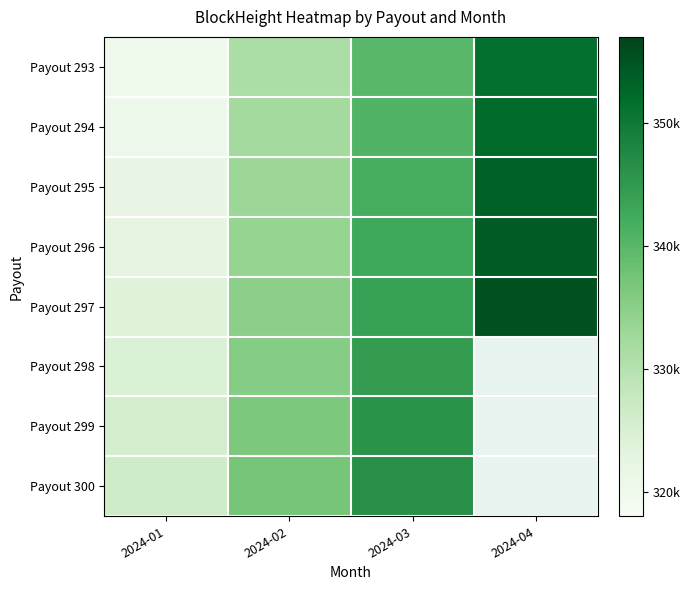

How many series are shown in this chart?

8